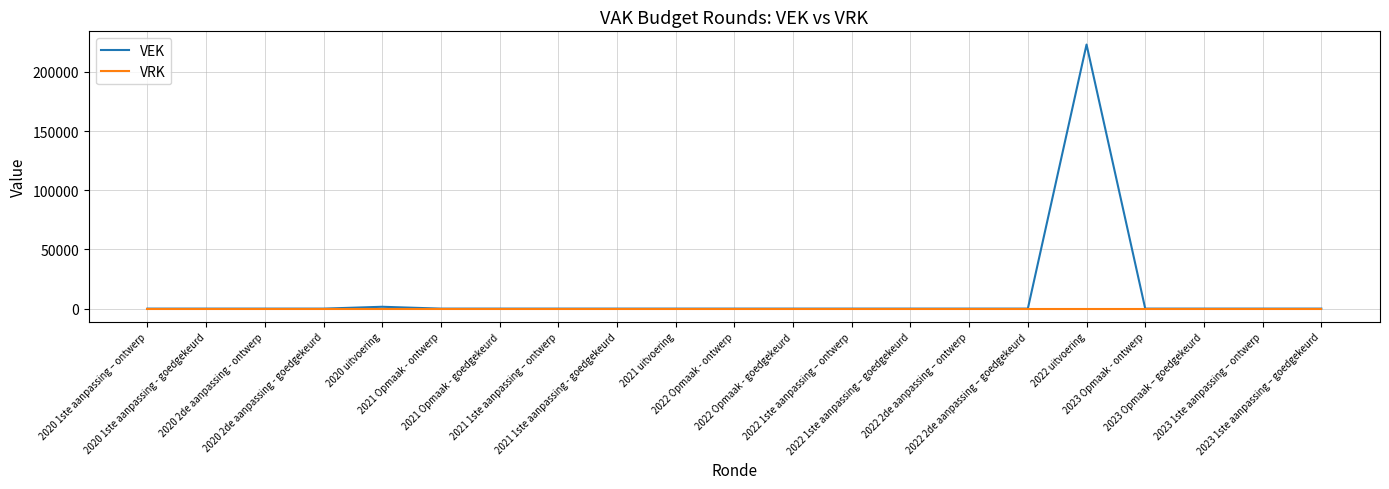

True or false: VEK has more than 0 points higher than both neighbors.

True